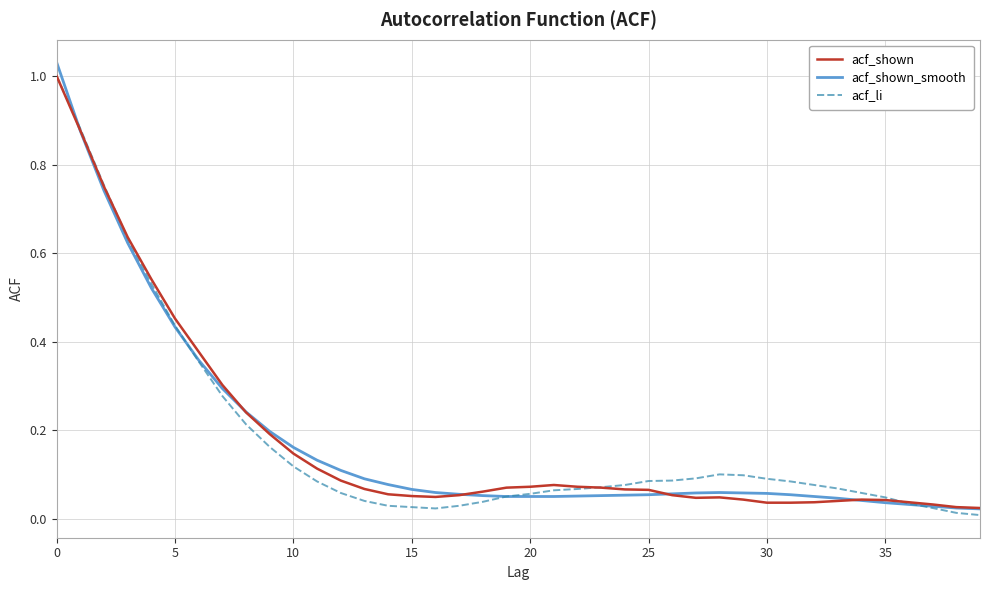

Rank the series by their average value, from lowest to highest.

acf_li, acf_shown, acf_shown_smooth